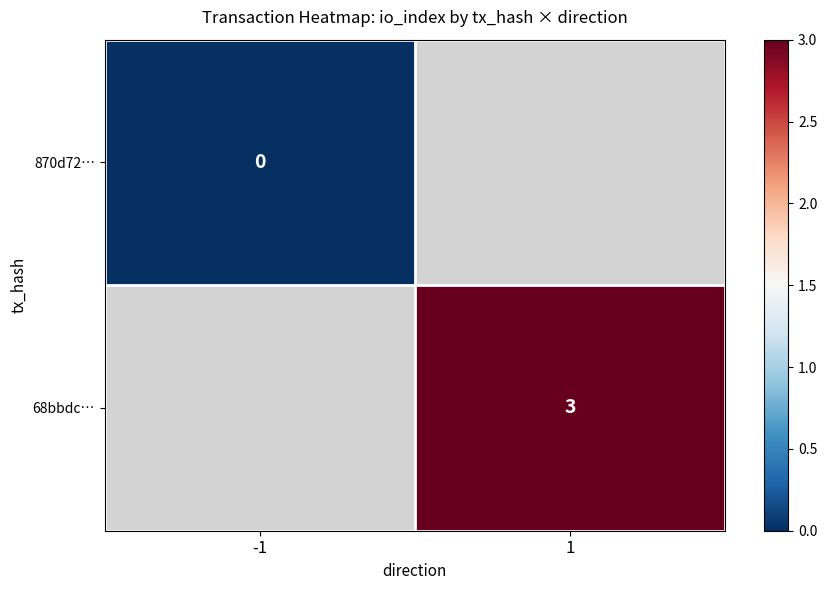

Which category has the lowest value across all series?

-1